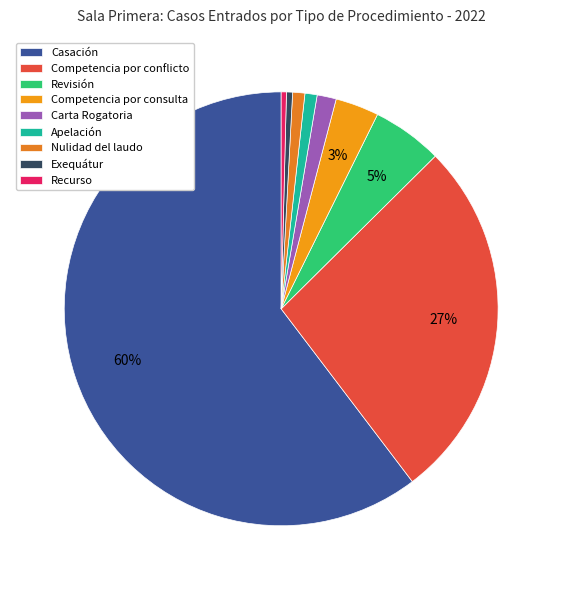

Rank the categories by value from highest to lowest.

Casación, Competencia por conflicto, Revisión, Competencia por consulta, Carta Rogatoria, Apelación, Nulidad del laudo, Exequátur, Recurso